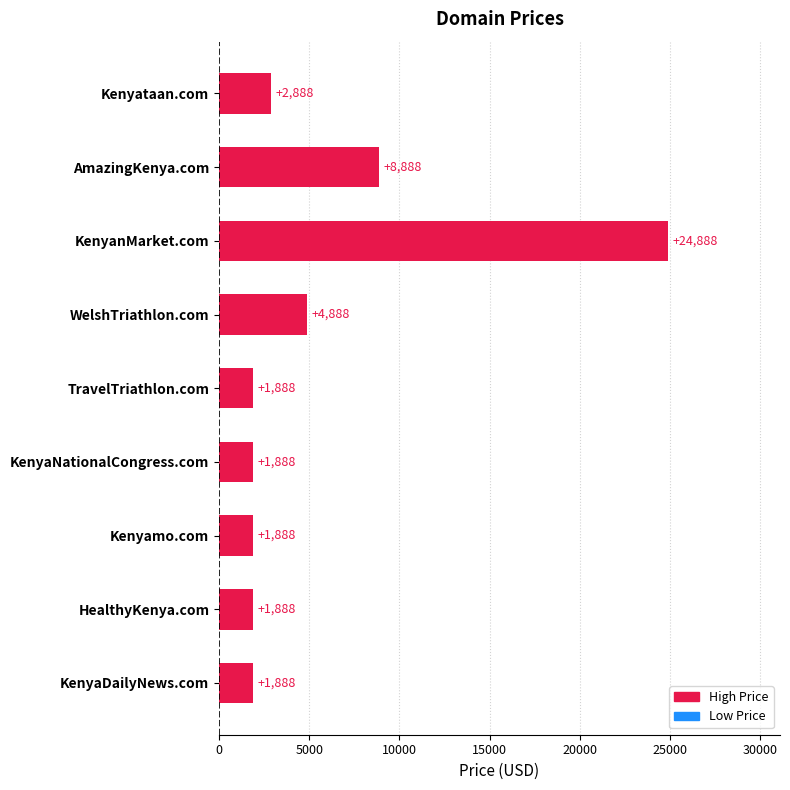

Is it true that the value at AmazingKenya.com is 2479?

False